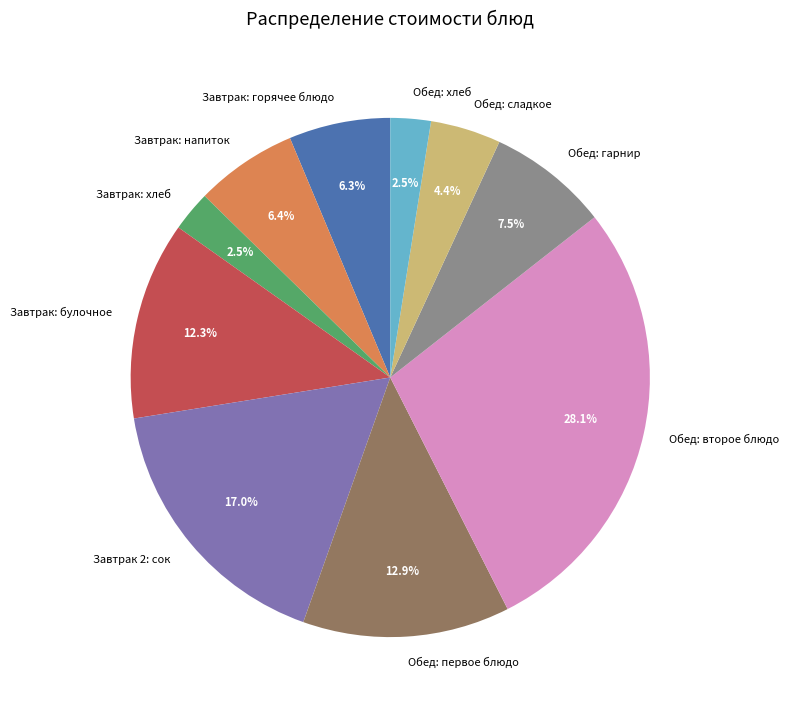

Count the number of slices in the pie.

10